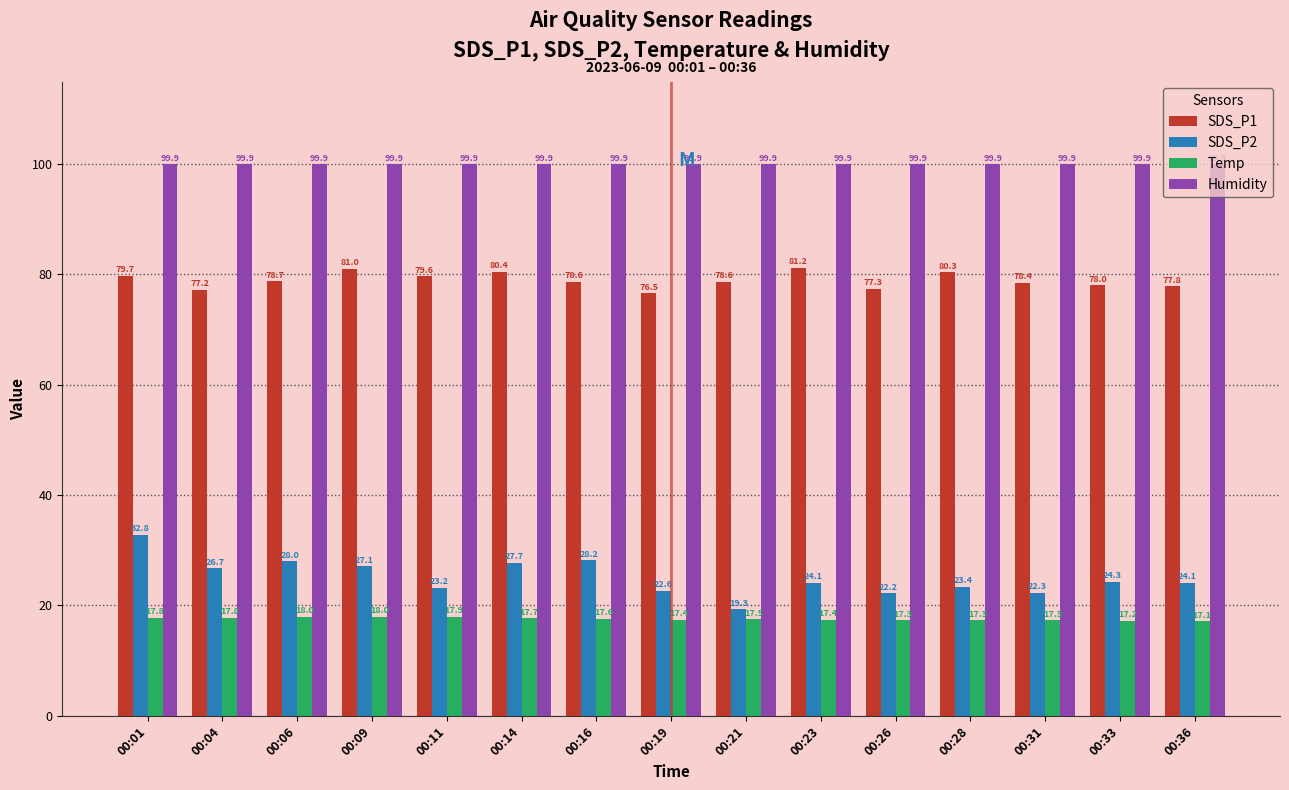

Which series changed the most between 00:06 and 00:23?

SDS_P2